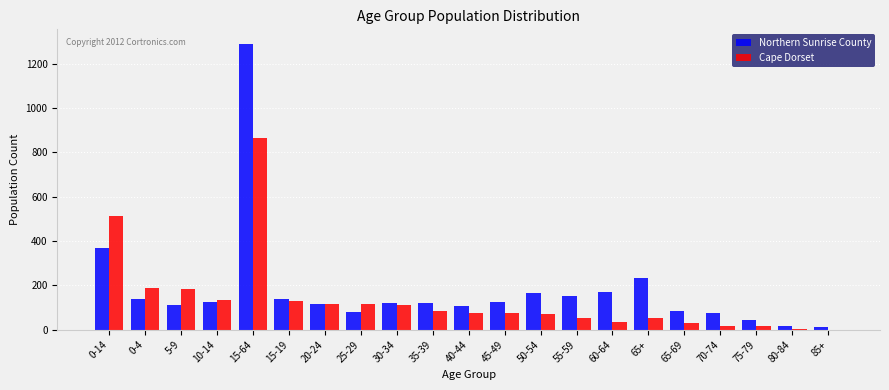

What is the sum of all Northern Sunrise County values?

3790